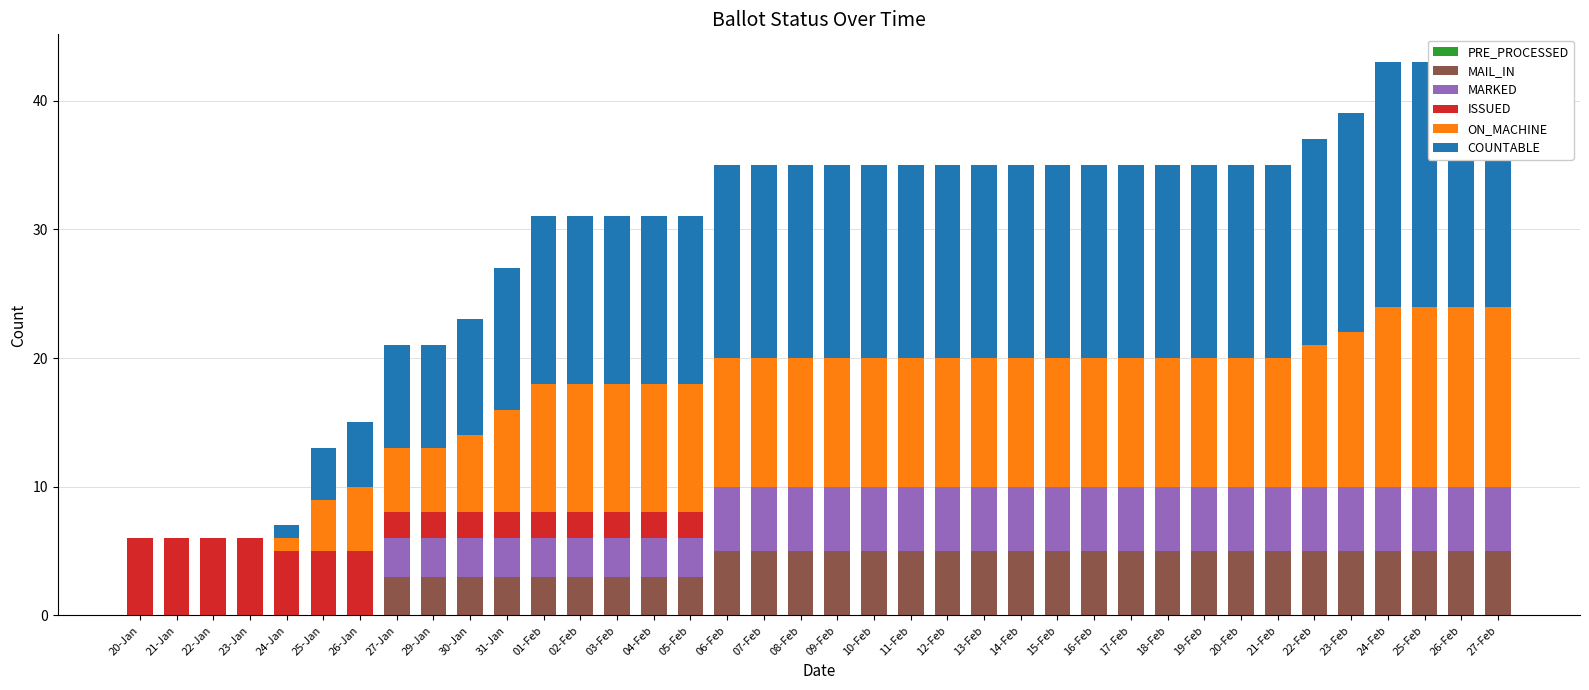

Reading left to right, what are all the values shown in this chart?

PRE_PROCESSED: 0	0	0	0	0	0	0	0	0	0	0	0	0	0	0	0	0	0	0	0	0	0	0	0	0	0	0	0	0	0	0	0	0	0	0	0	0	0
MAIL_IN: 0	0	0	0	0	0	0	3	3	3	3	3	3	3	3	3	5	5	5	5	5	5	5	5	5	5	5	5	5	5	5	5	5	5	5	5	5	5
MARKED: 0	0	0	0	0	0	0	3	3	3	3	3	3	3	3	3	5	5	5	5	5	5	5	5	5	5	5	5	5	5	5	5	5	5	5	5	5	5
ISSUED: 6	6	6	6	5	5	5	2	2	2	2	2	2	2	2	2	0	0	0	0	0	0	0	0	0	0	0	0	0	0	0	0	0	0	0	0	0	0
ON_MACHINE: 0	0	0	0	1	4	5	5	5	6	8	10	10	10	10	10	10	10	10	10	10	10	10	10	10	10	10	10	10	10	10	10	11	12	14	14	14	14
COUNTABLE: 0	0	0	0	1	4	5	8	8	9	11	13	13	13	13	13	15	15	15	15	15	15	15	15	15	15	15	15	15	15	15	15	16	17	19	19	19	19